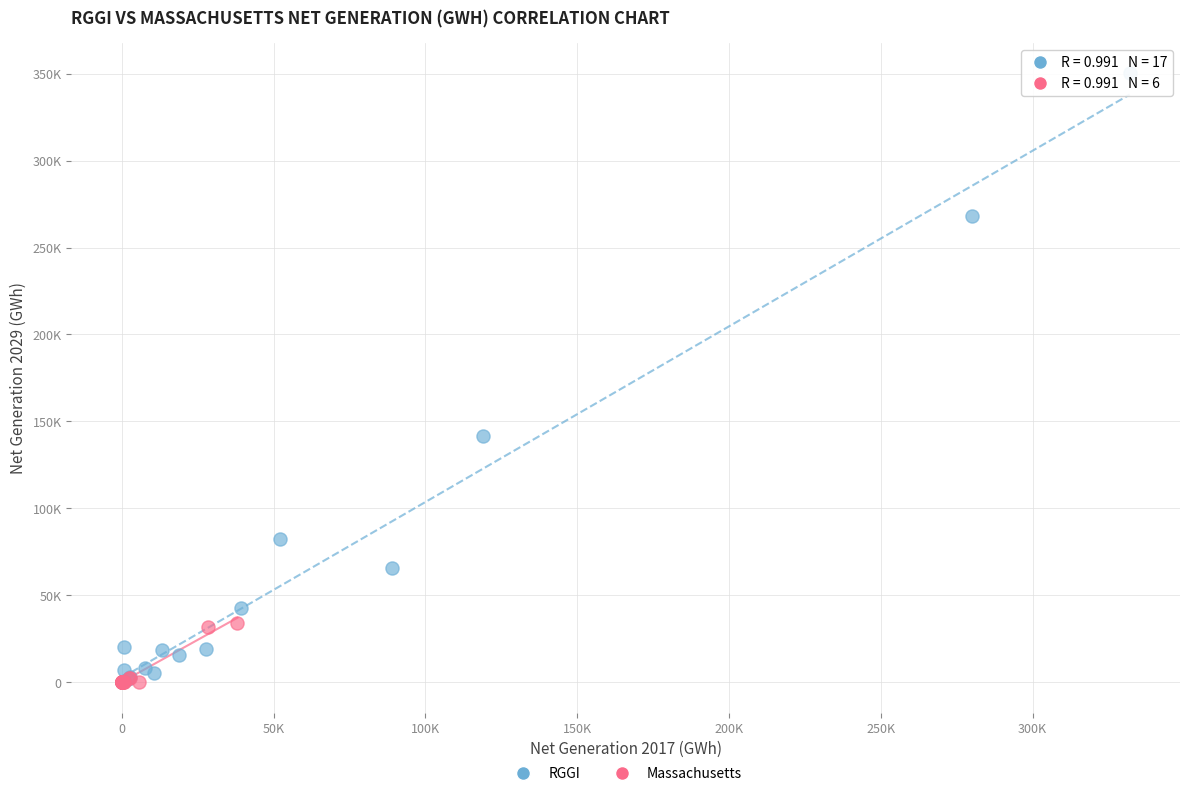

Which series has the widest spread of Y values?

RGGI